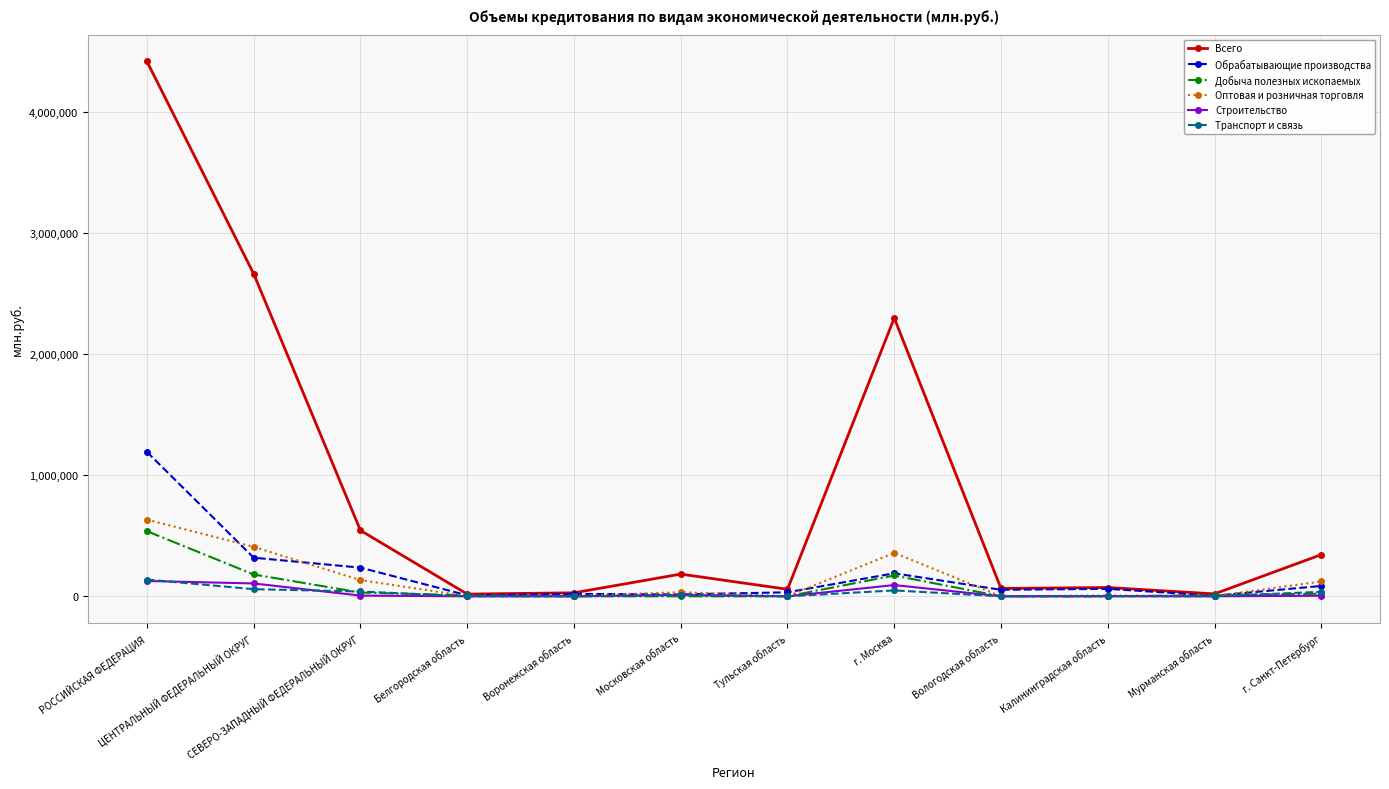

How many data points in Добыча полезных ископаемых are less than 8818?

6